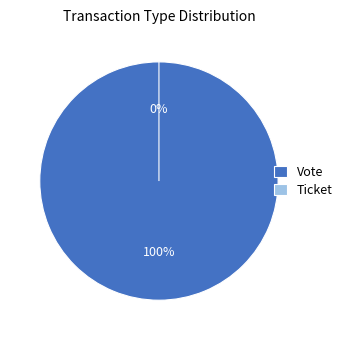

To the nearest percent, what is the average slice percentage?

50%